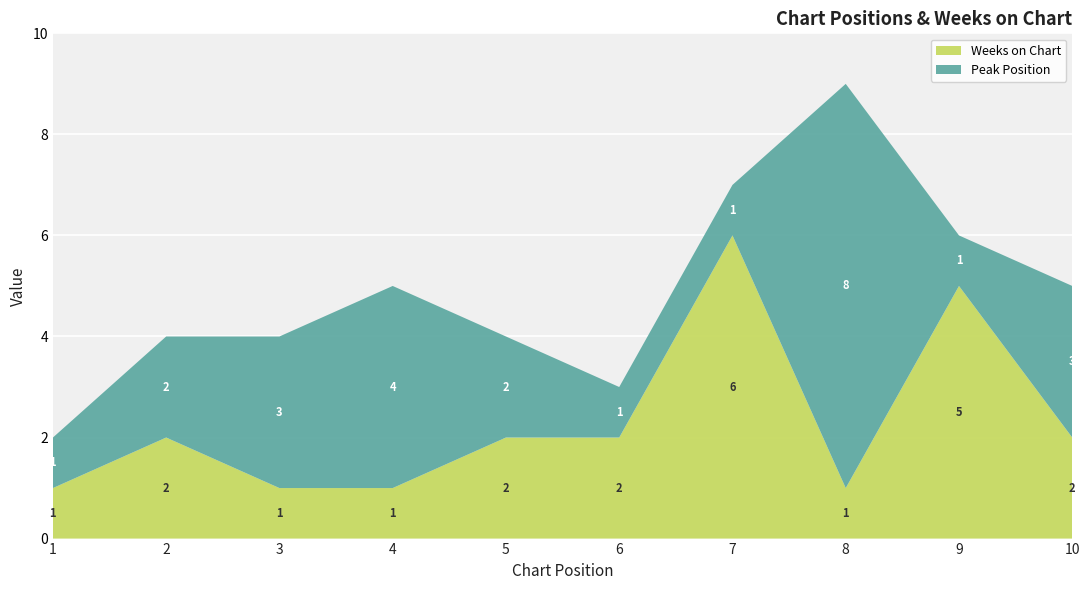

Reading left to right, what are all the values shown in this chart?

Peak Position: 1=1	2=2	3=3	4=4	5=2	6=1	7=1	8=8	9=1	10=3
Weeks on Chart: 1=1	2=2	3=1	4=1	5=2	6=2	7=6	8=1	9=5	10=2